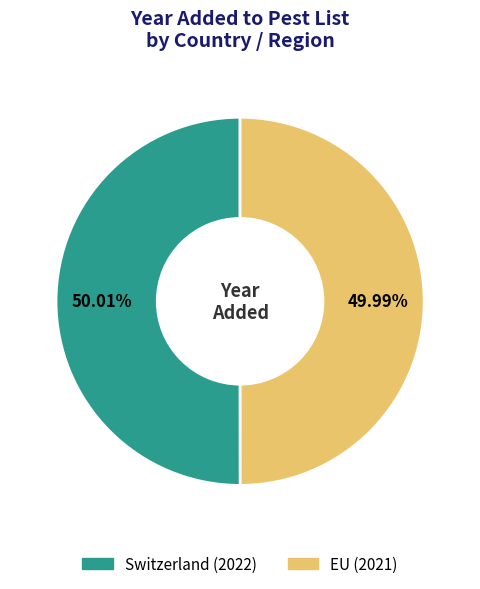

The EU slice represents 50% of the pie. True or false?

True